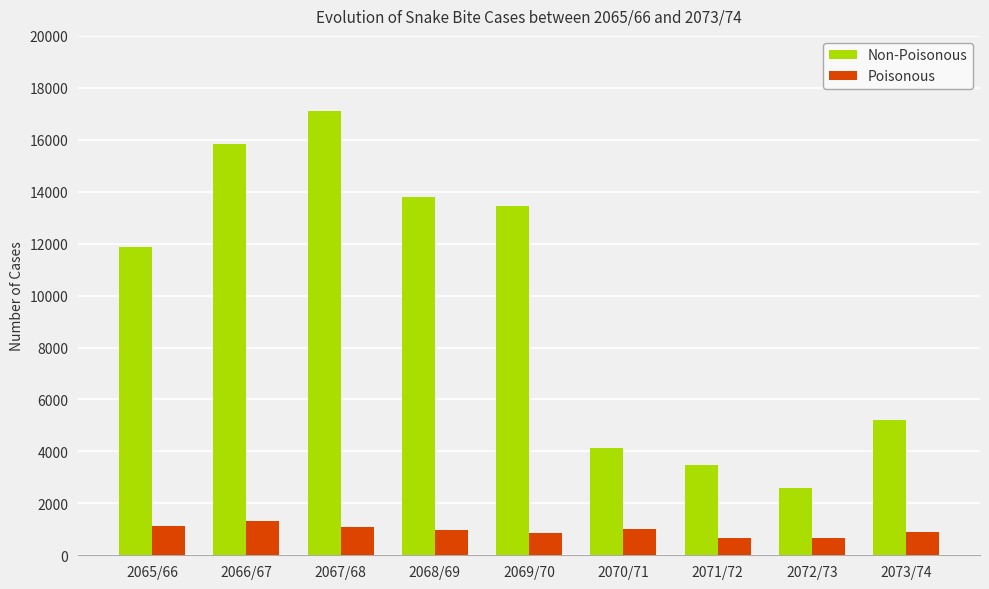

True or false: Non-Poisonous has a value of 5209 at 2073/74.

True